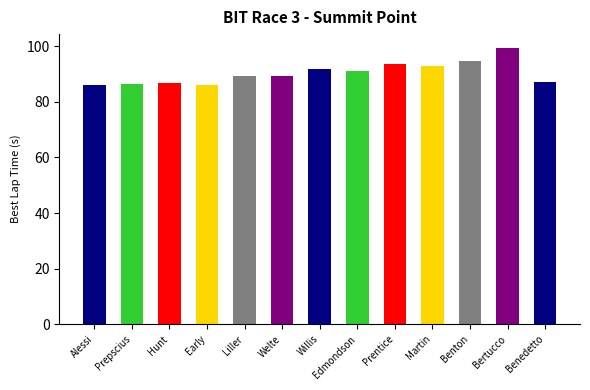

What is the difference between the second highest and second lowest values?

8.5